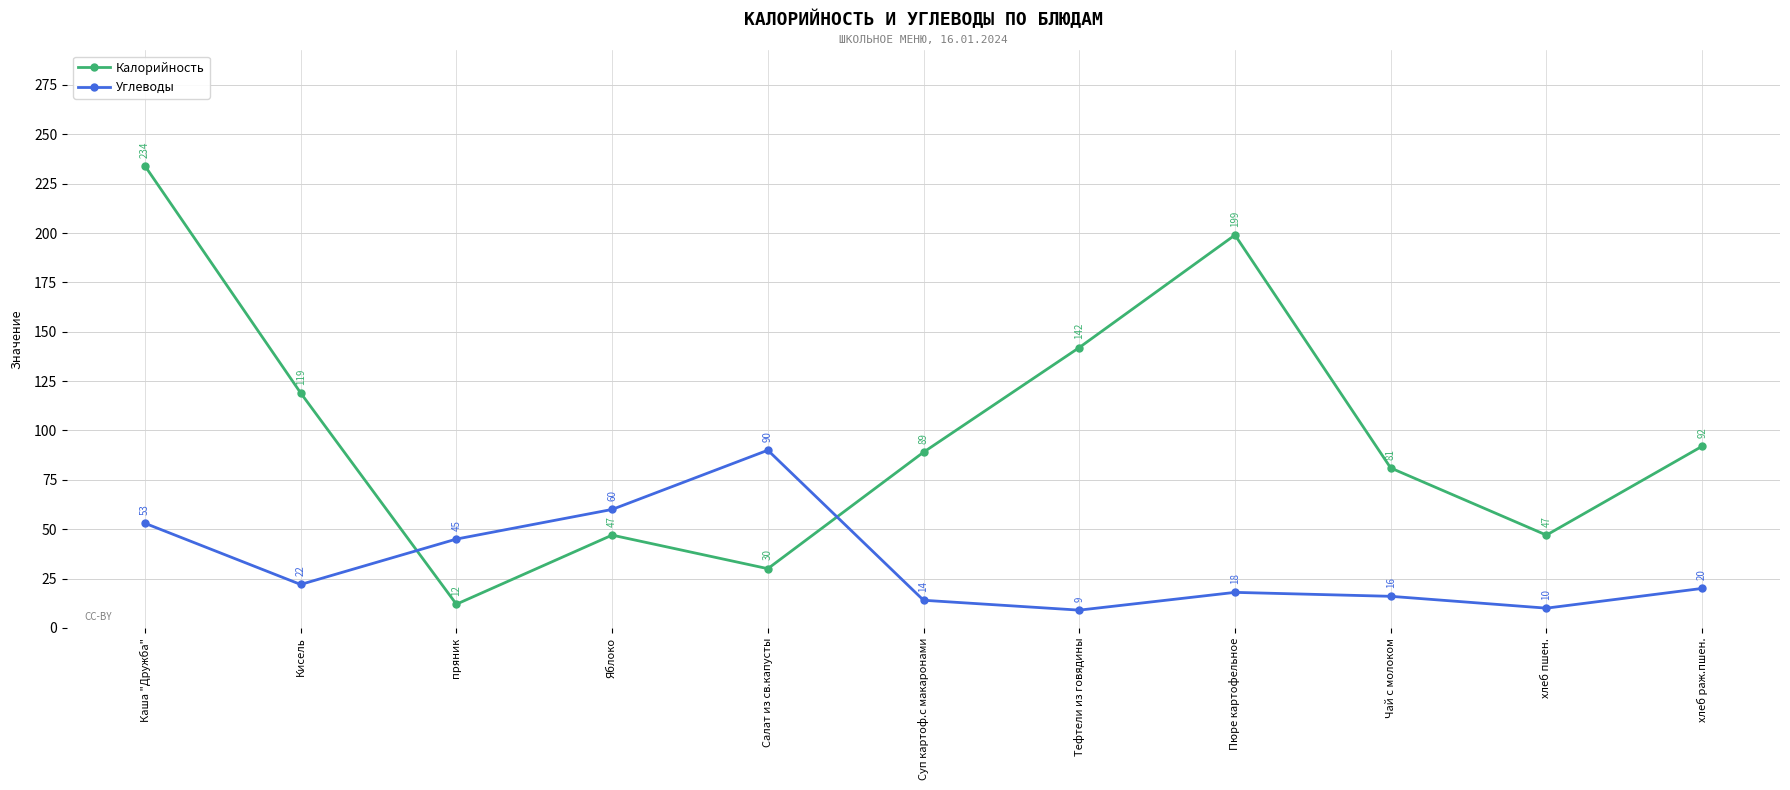

What is the label of the 4th point from the right?

Пюре картофельное